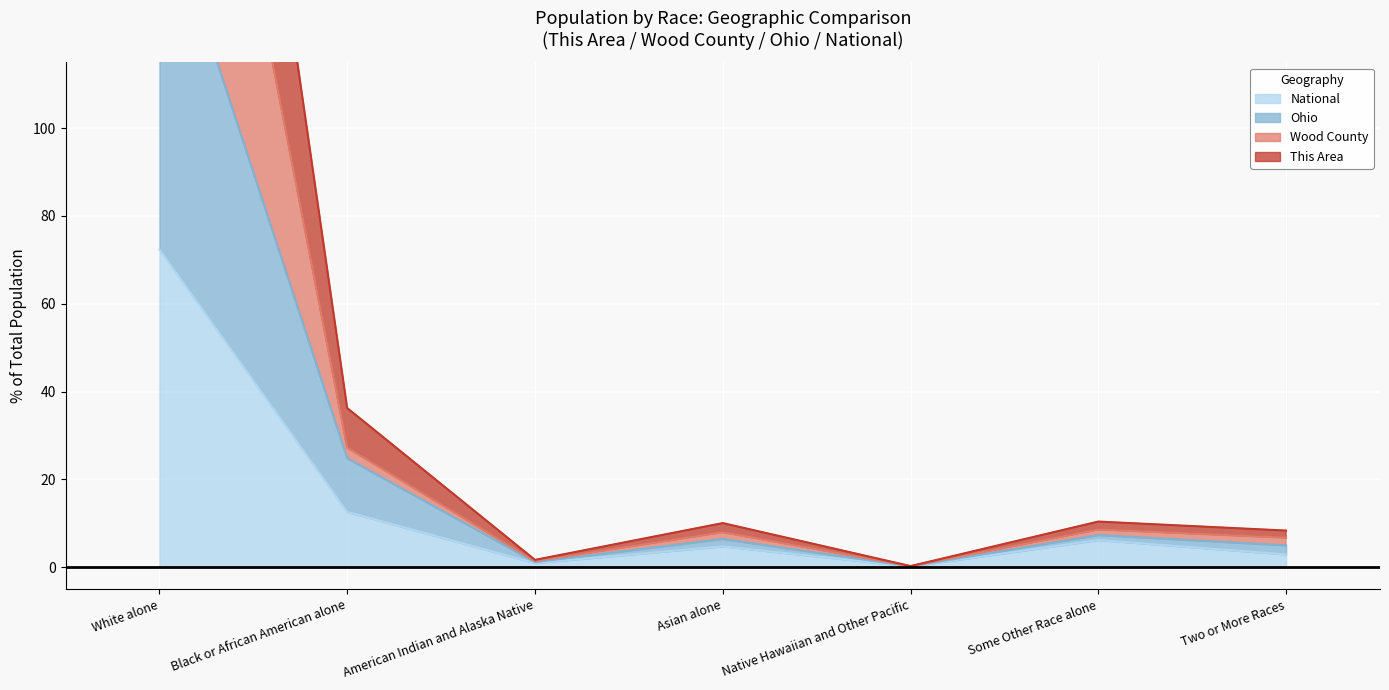

True or false: This Area and National intersect in this chart.

False